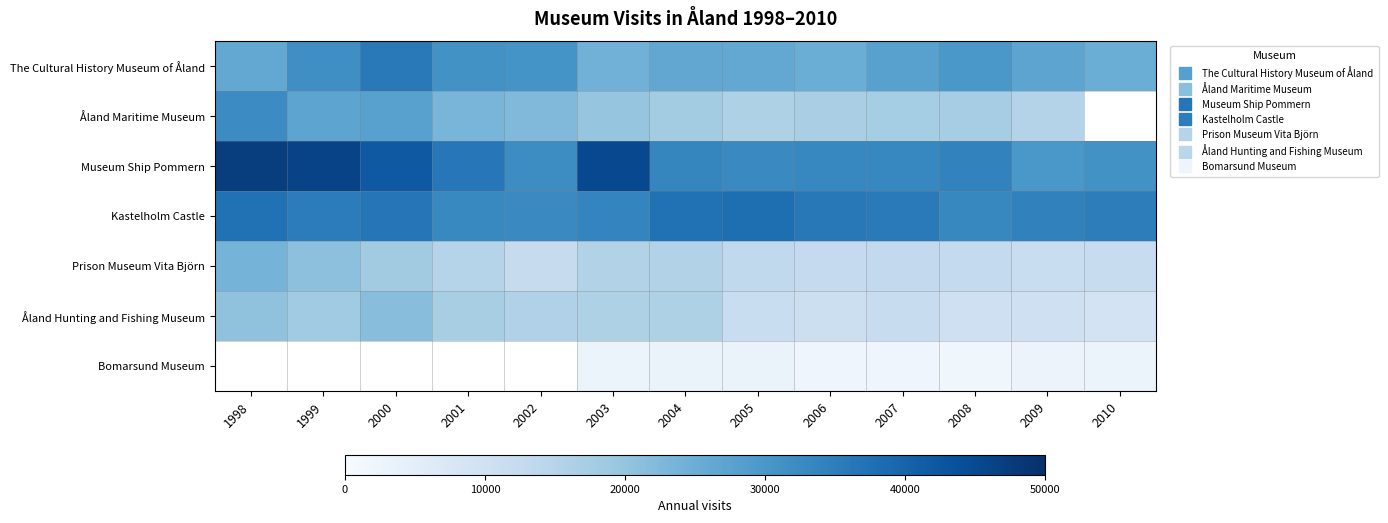

Is the value of Åland Maritime Museum at 1998 greater than the value of Museum Ship Pommern at 2007?

No